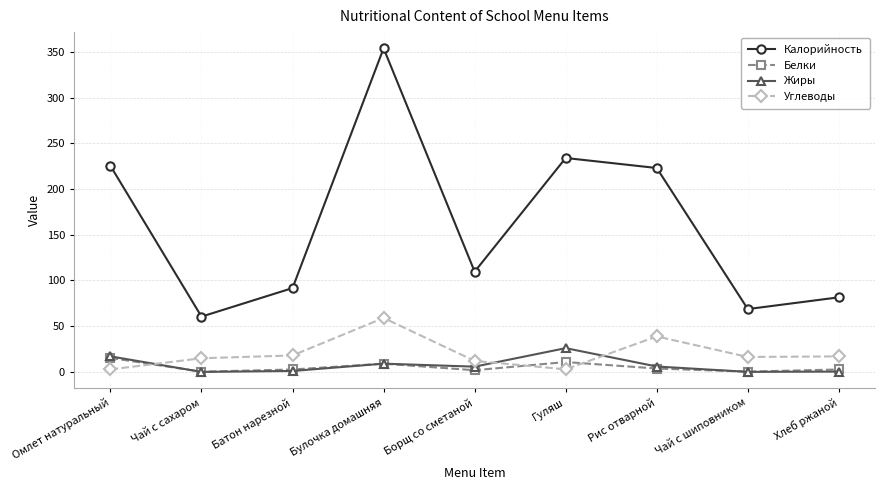

What is the spread (max minus min) of values at Батон нарезной?

90.7